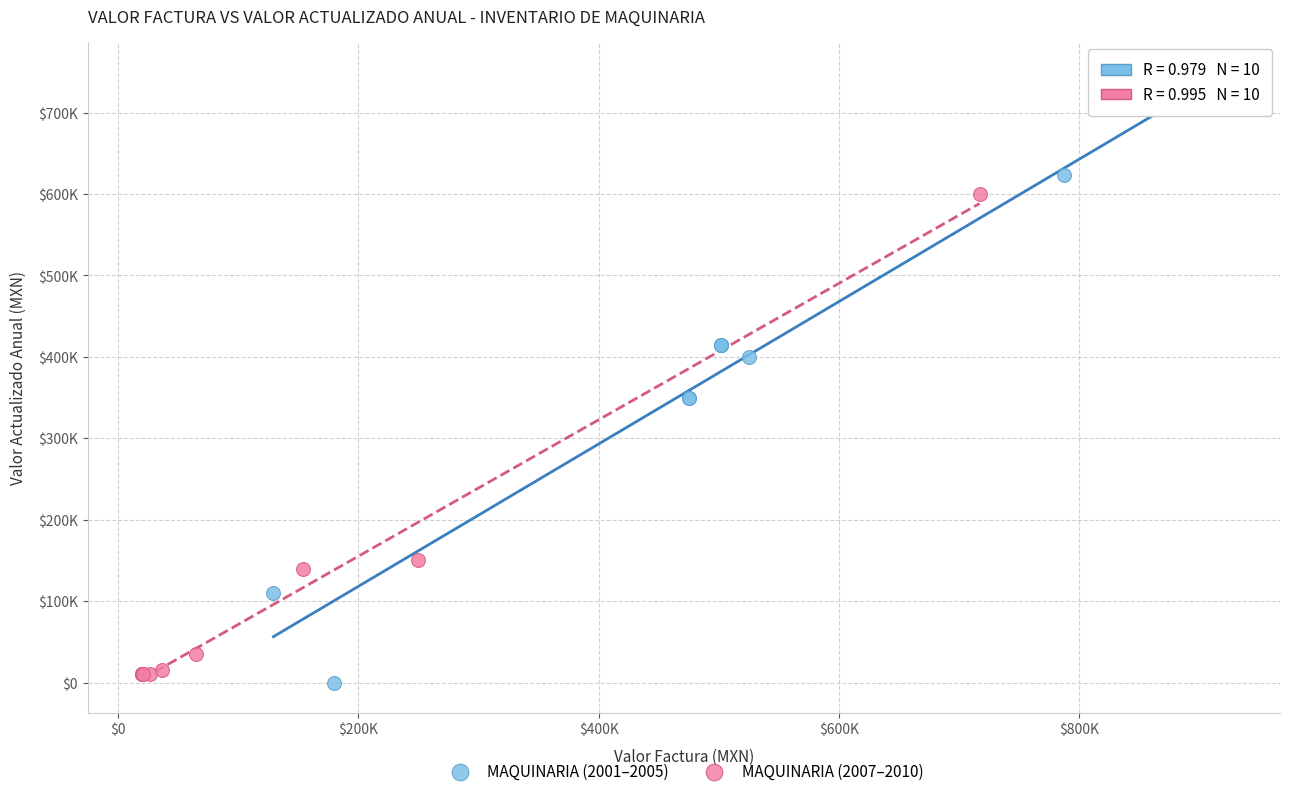

Which series has the largest Y range (max minus min)?

MAQUINARIA (2001–2005)